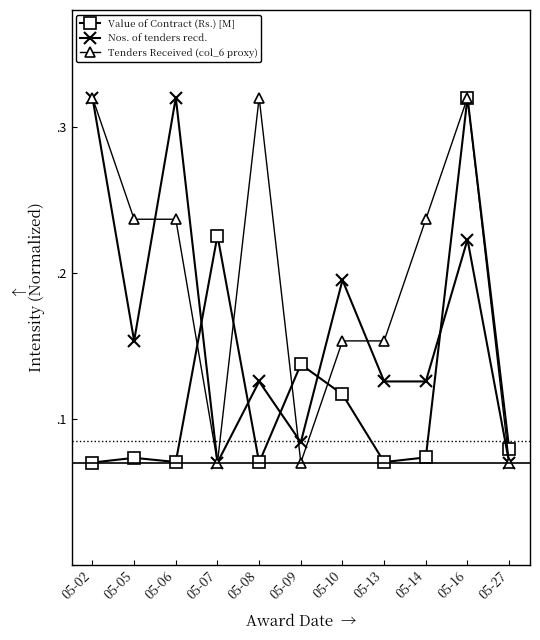

Between which two adjacent categories do Tenders Received (col_6 proxy) and Nos. of tenders recd. first intersect?

05-05 and 05-06